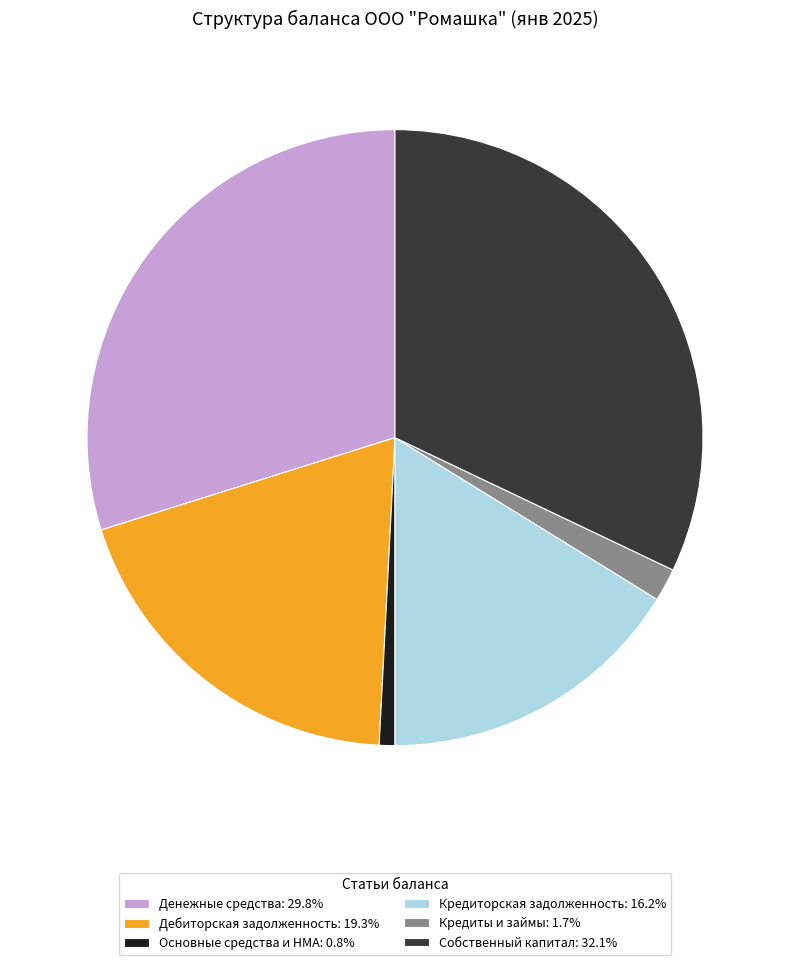

Approximately how many times larger is the value at Кредиторская задолженность: 16.2% compared to Кредиты и займы: 1.7%?

9.4